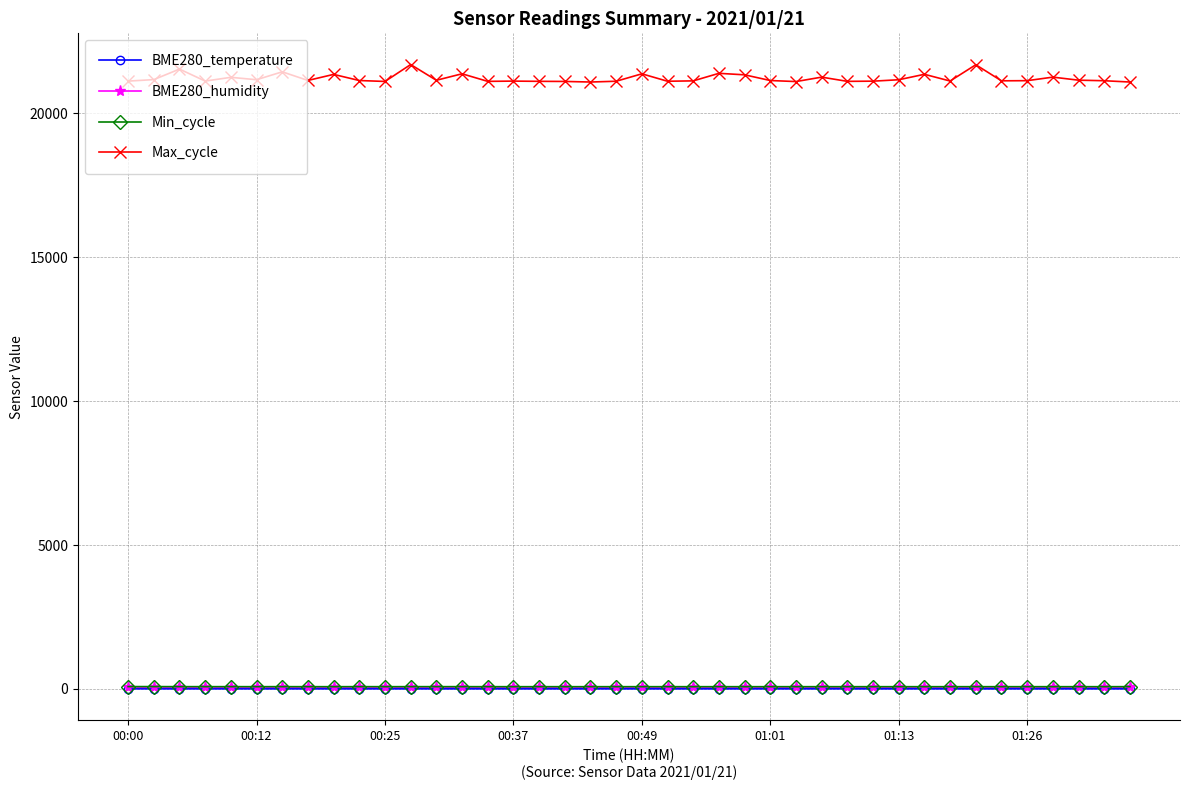

True or false: Max_cycle and BME280_humidity cross at least once.

False